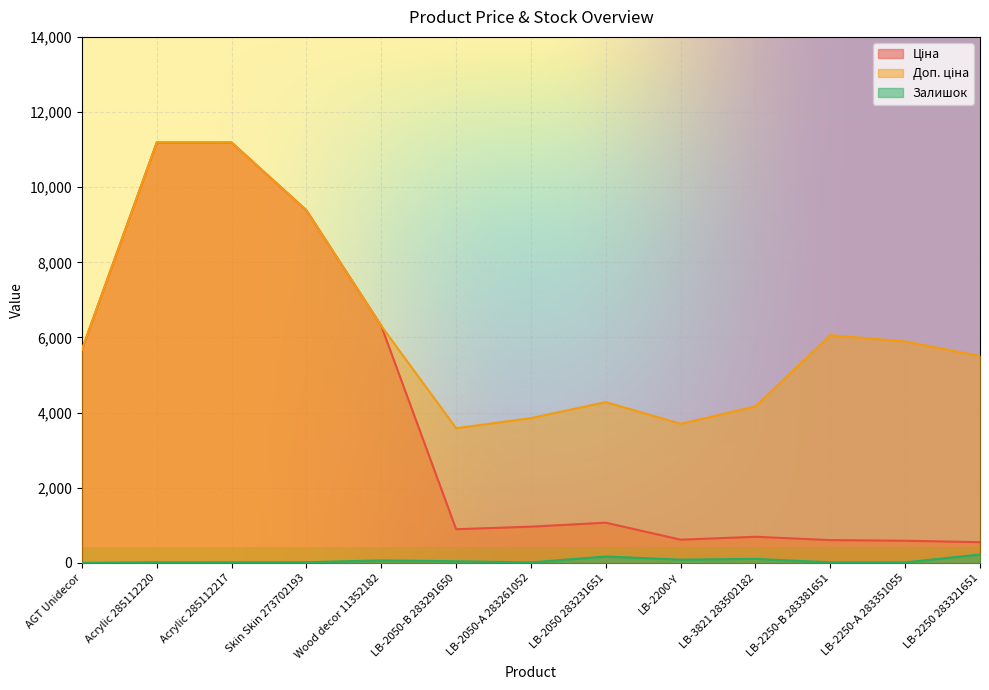

How many interior local valleys does the Ціна series have?

2